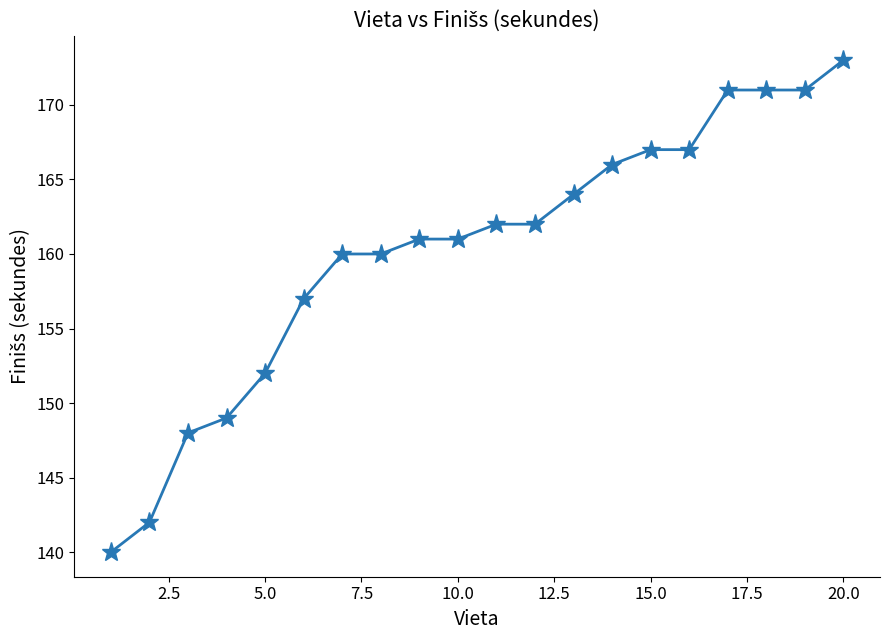

What is the greatest value displayed?

173